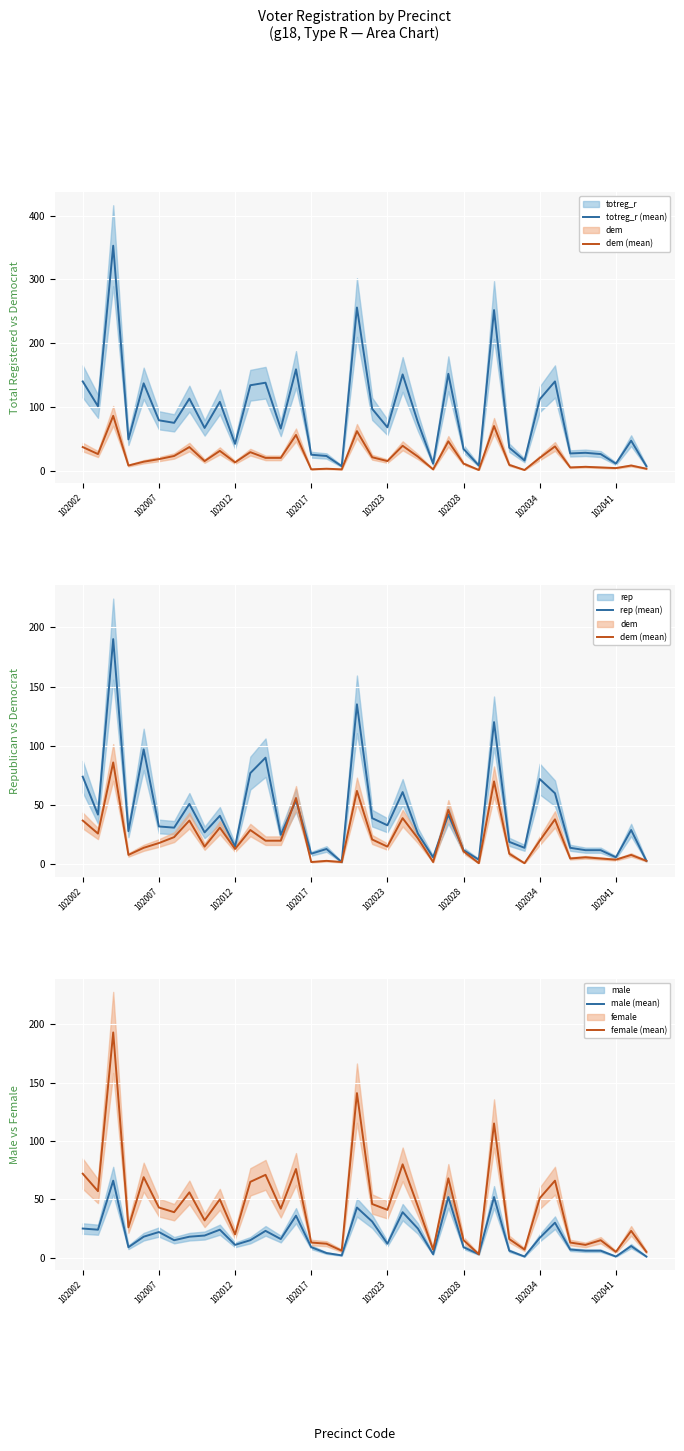

Is the value of rep (mean) at 102002 greater than the value of totreg_r (mean) at 37?

Yes